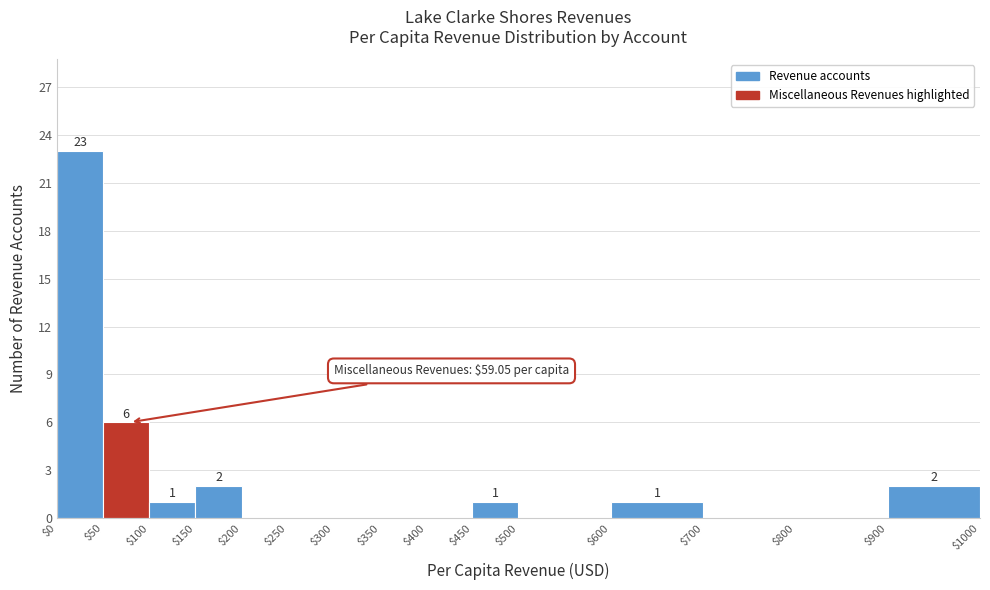

Which range on the x-axis has the tallest bar?

$0 to $50